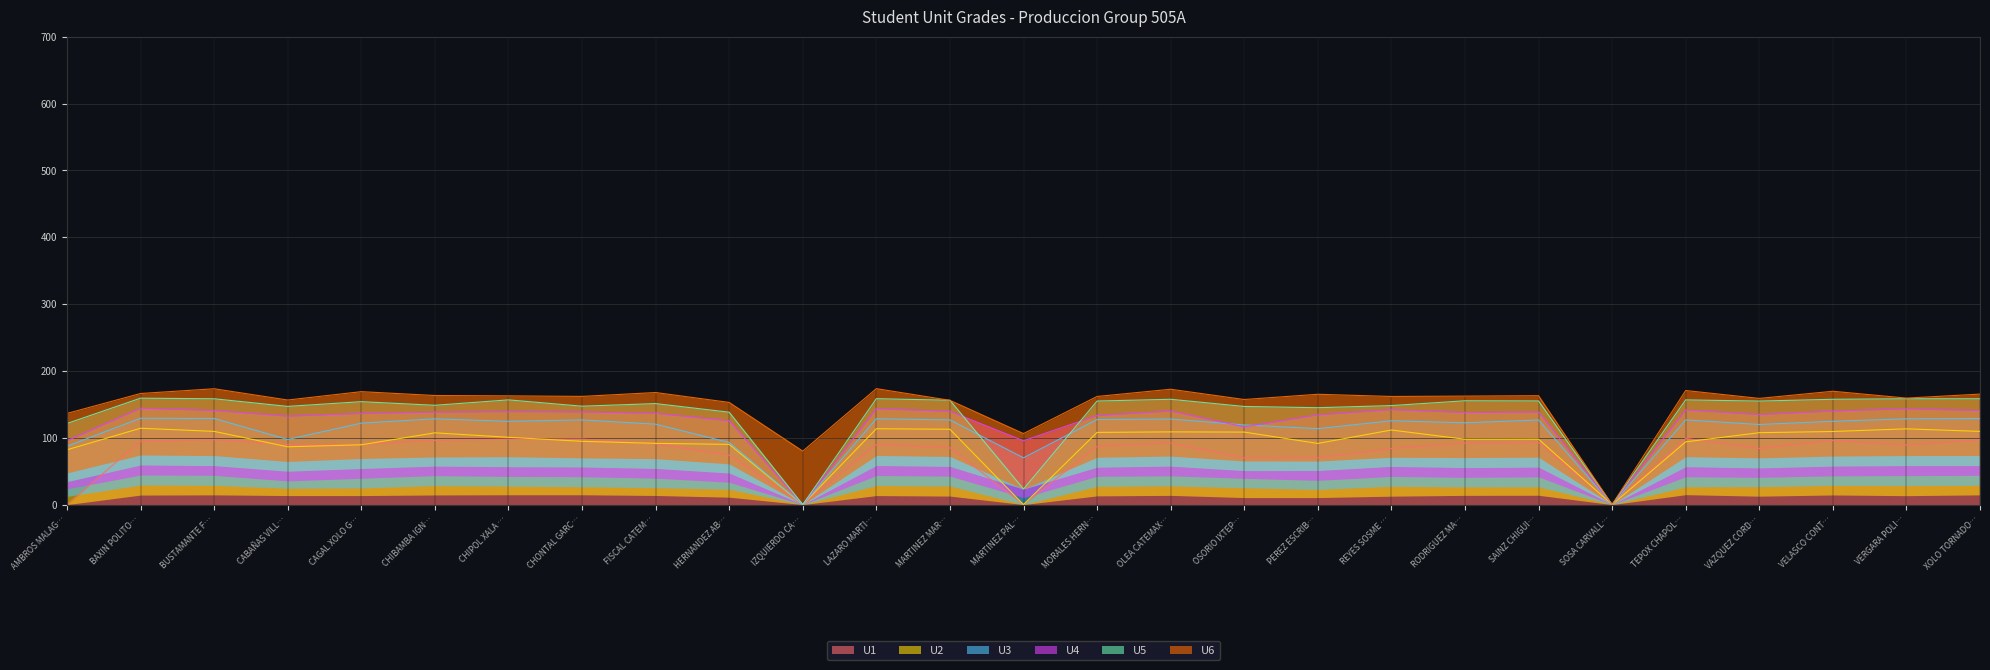

True or false: U1 has a value of 74 at HERNANDEZ AB….

True